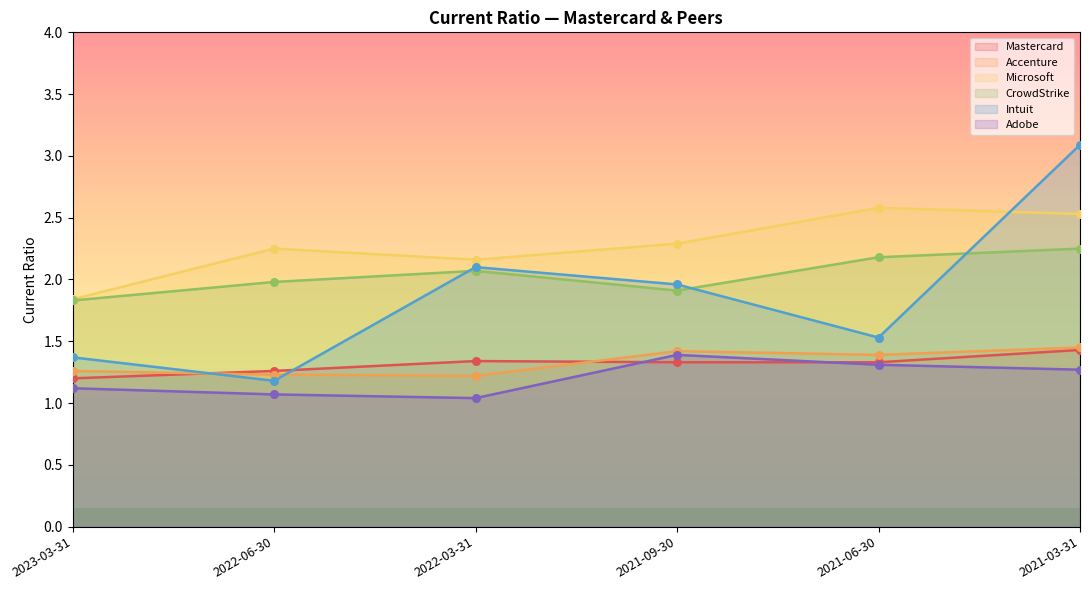

At how many categories does at least one series exceed 1?

6